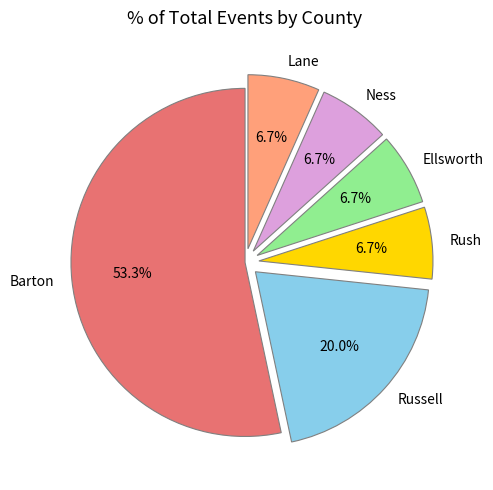

What is the largest slice in the pie chart?

Barton